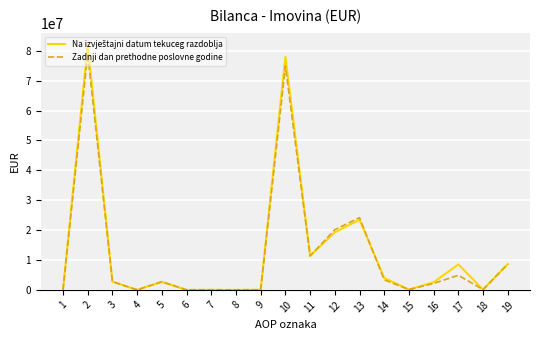

Between 15 and 19, which series saw the biggest shift?

Zadnji dan prethodne poslovne godine